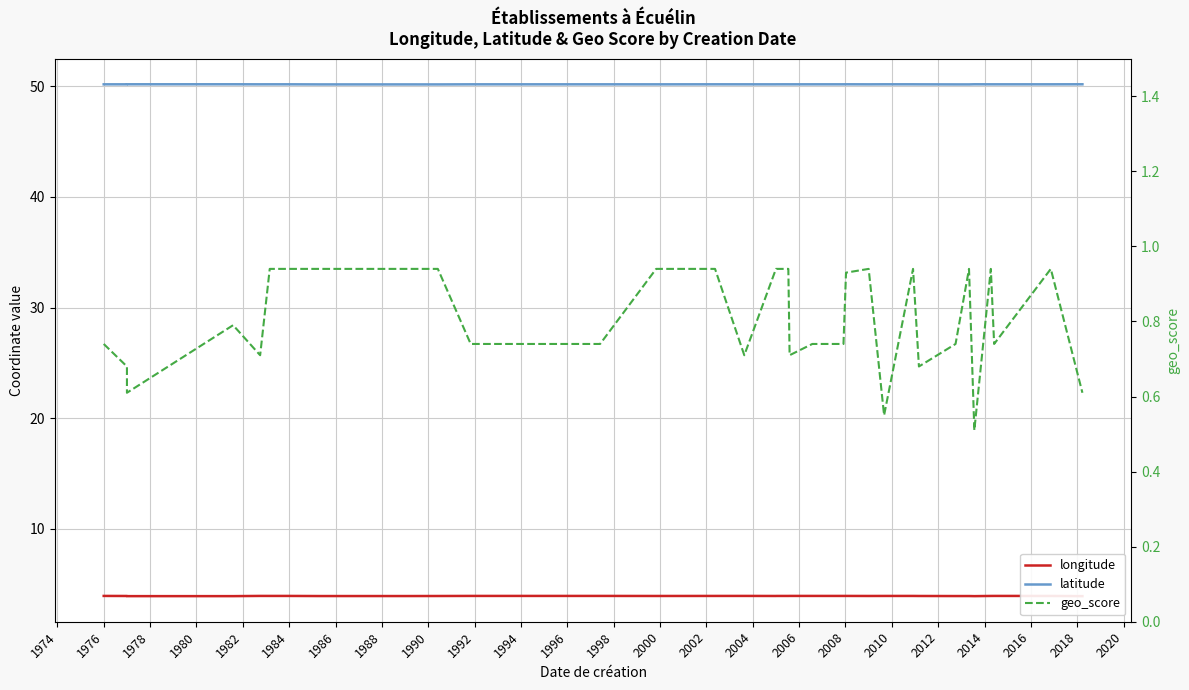

The latitude series shows 15.1 at 1994. True or false?

False